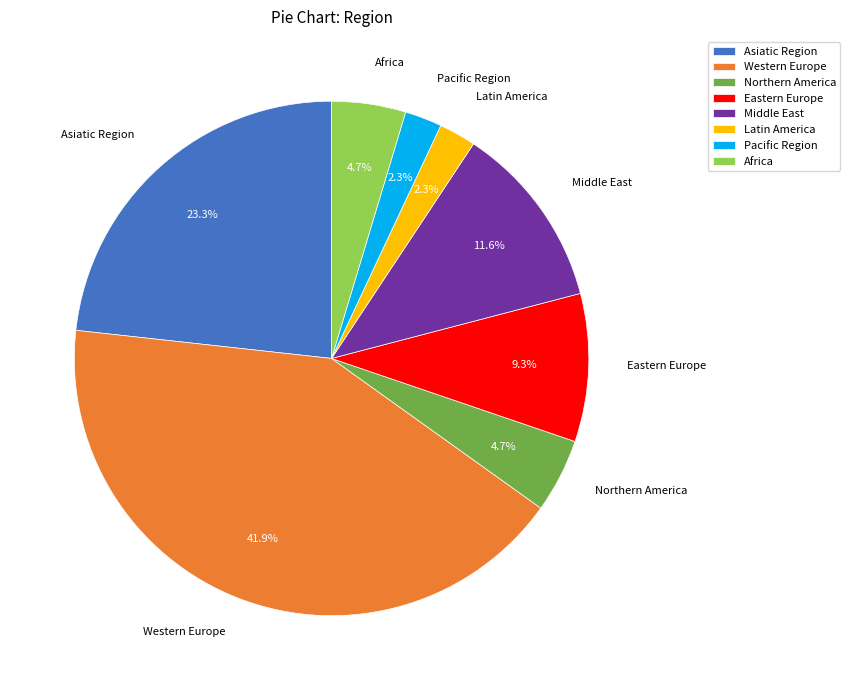

Between Eastern Europe and Western Europe, which is larger?

Western Europe